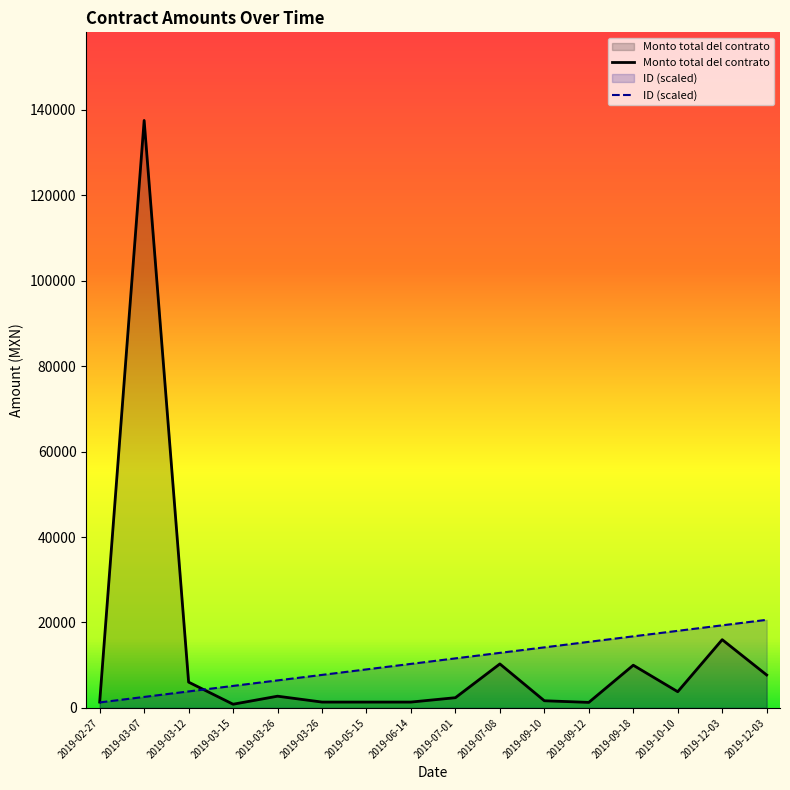

Between 2019-03-26 and 2019-07-08, which is larger?

2019-07-08